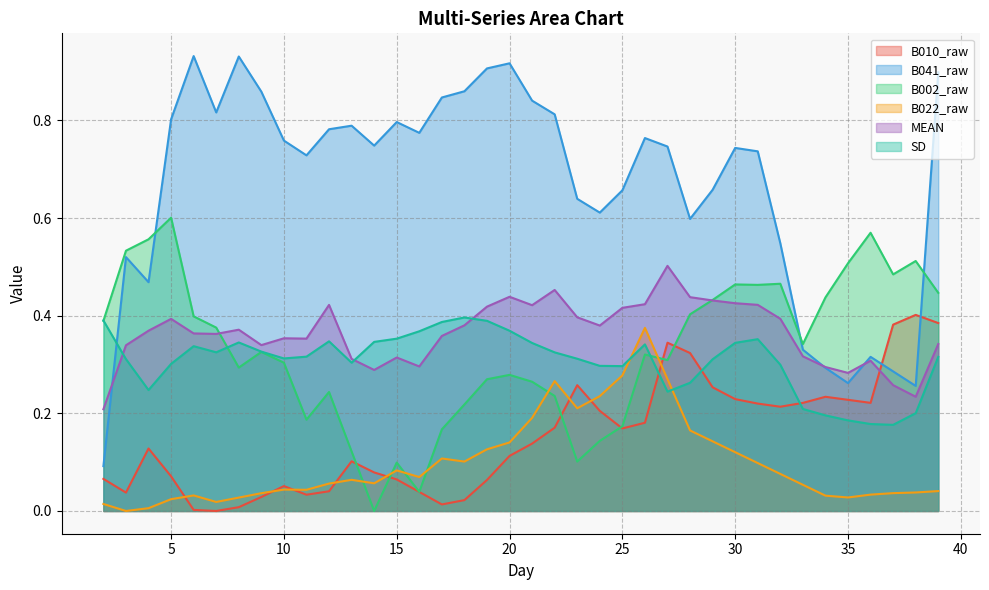

True or false: B010_raw has a value of 0.0 at 6.

True